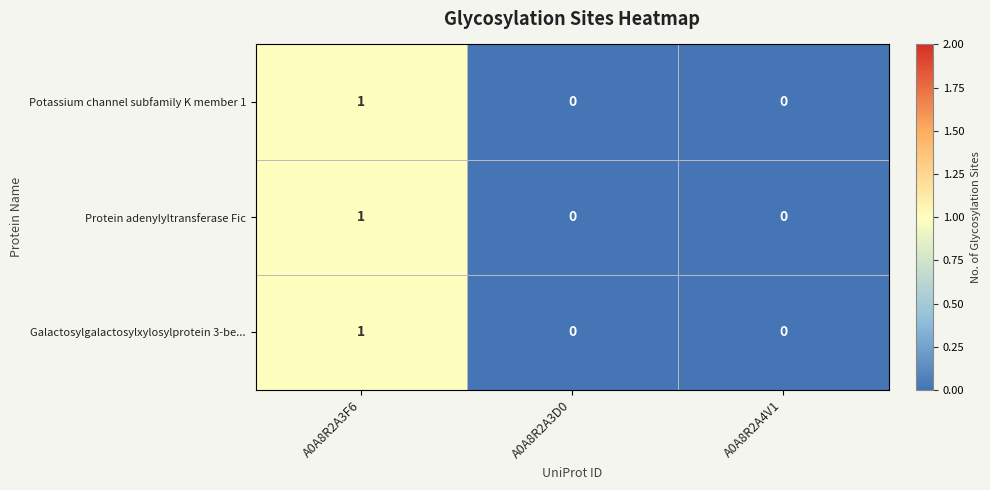

The Potassium channel subfamily K member 1 series shows 1 at A0A8R2A3F6. True or false?

True